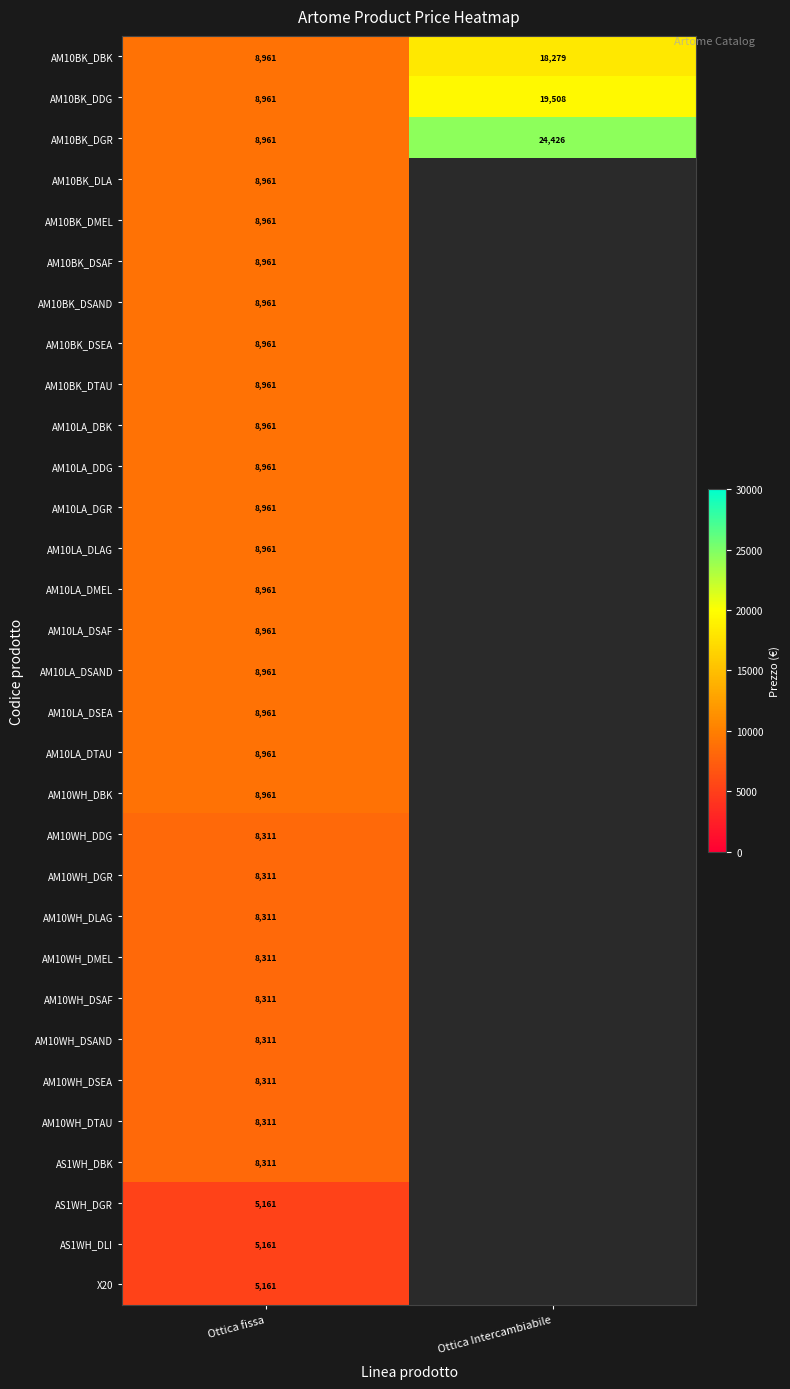

At how many categories does at least one series exceed 23065?

1